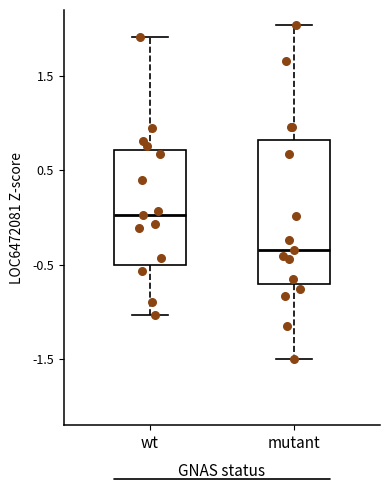

Where does the median line of the box for wt sit on the y-axis? The values are not printed on the chart, so give them approximately, as read against the axis.

0.0